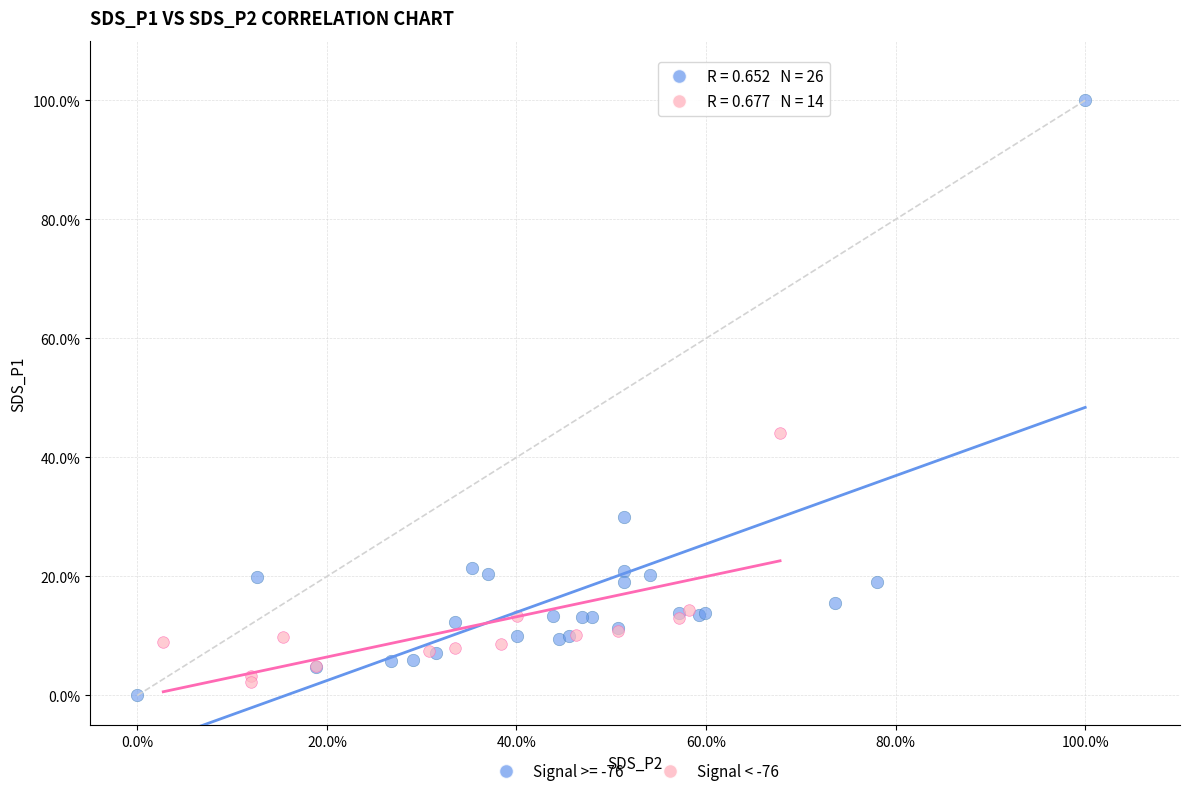

What are all the series names shown in the legend?

Signal >= -76, Signal < -76